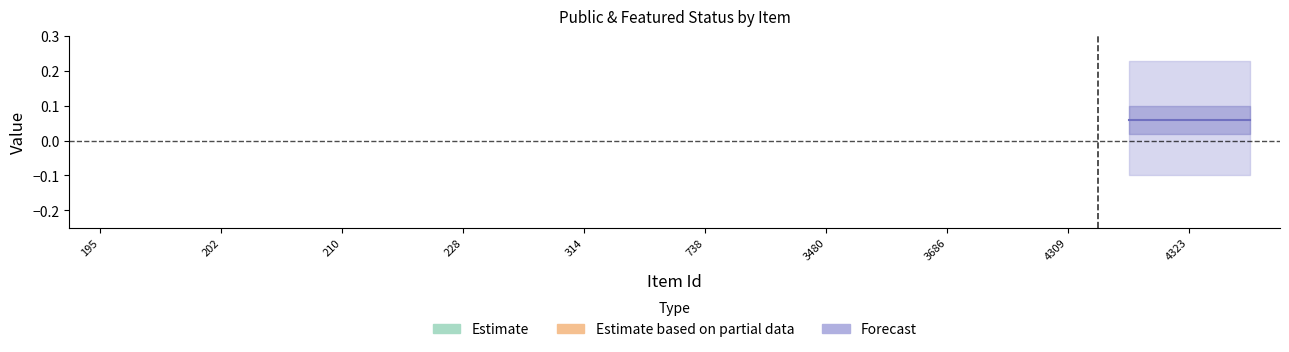

True or false: public_upper and featured_lower cross at least once.

False